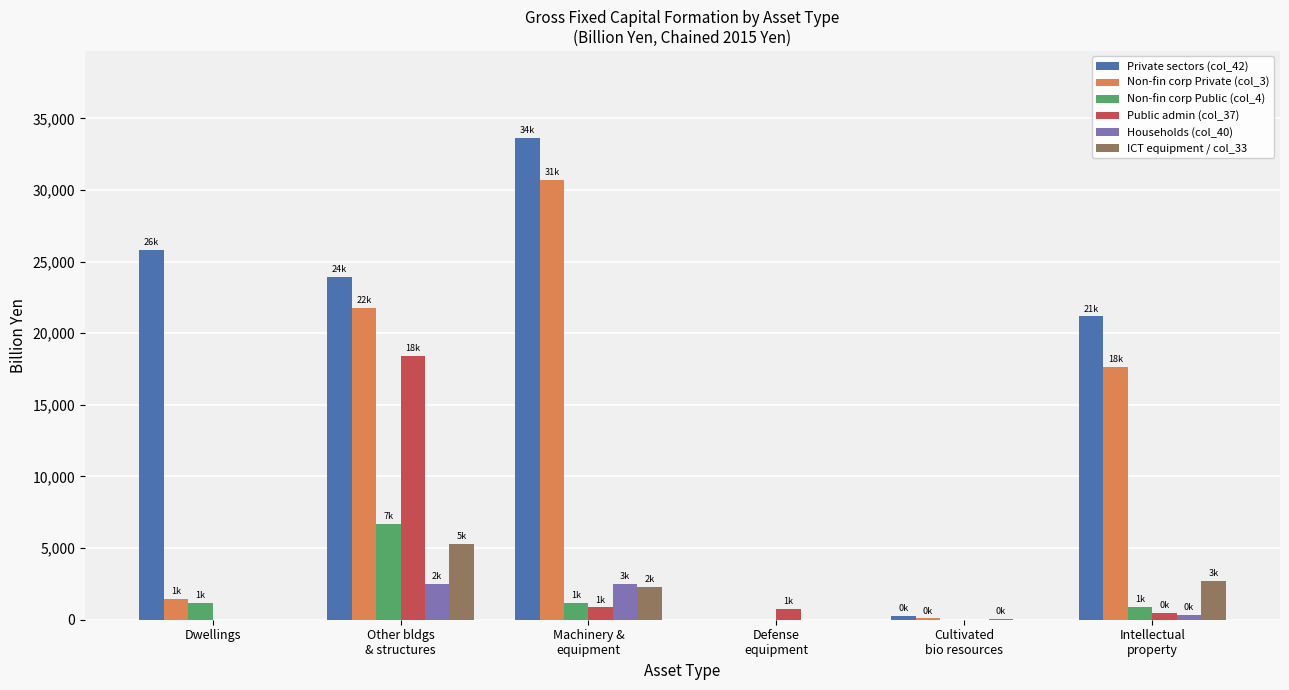

What is the highest value of the Public admin (col_37) series?

18419.8